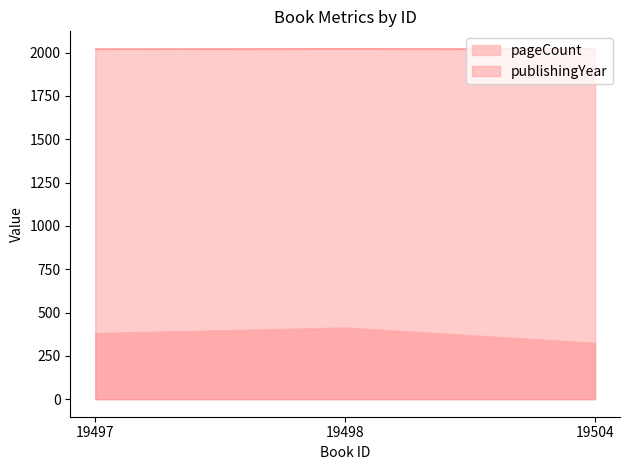

The value of pageCount at 19498 is 412. True or false?

True